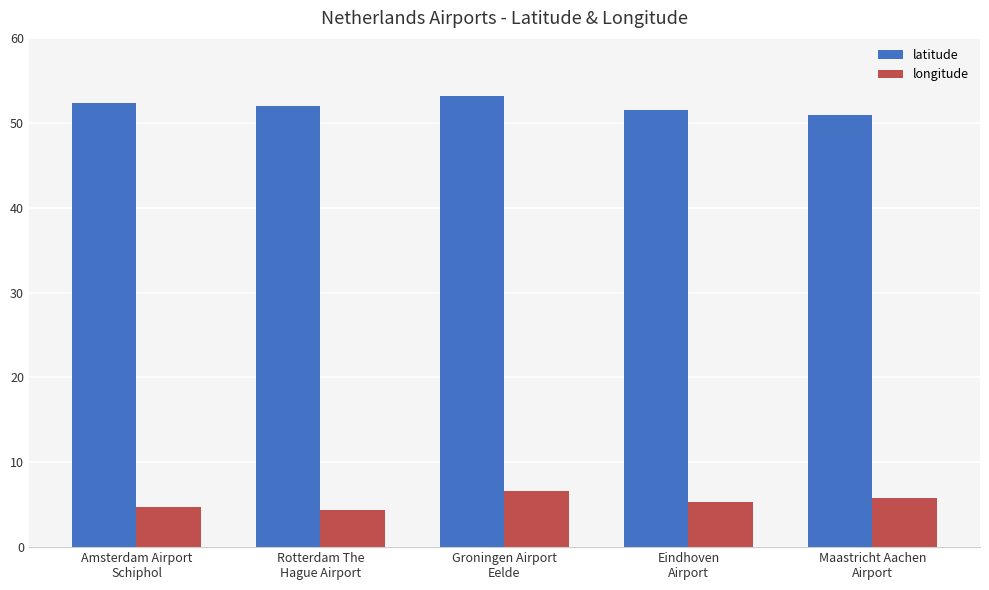

How many values in the latitude series are below 51?

1